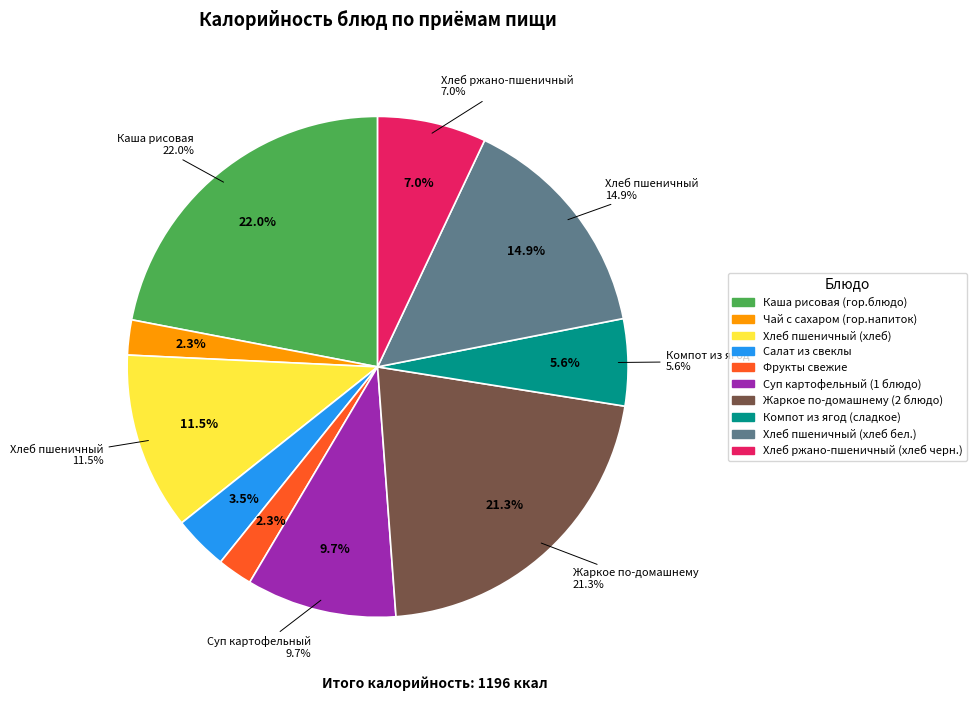

What percentage is the Суп картофельный (1 блюдо) slice, to the nearest percent?

10%